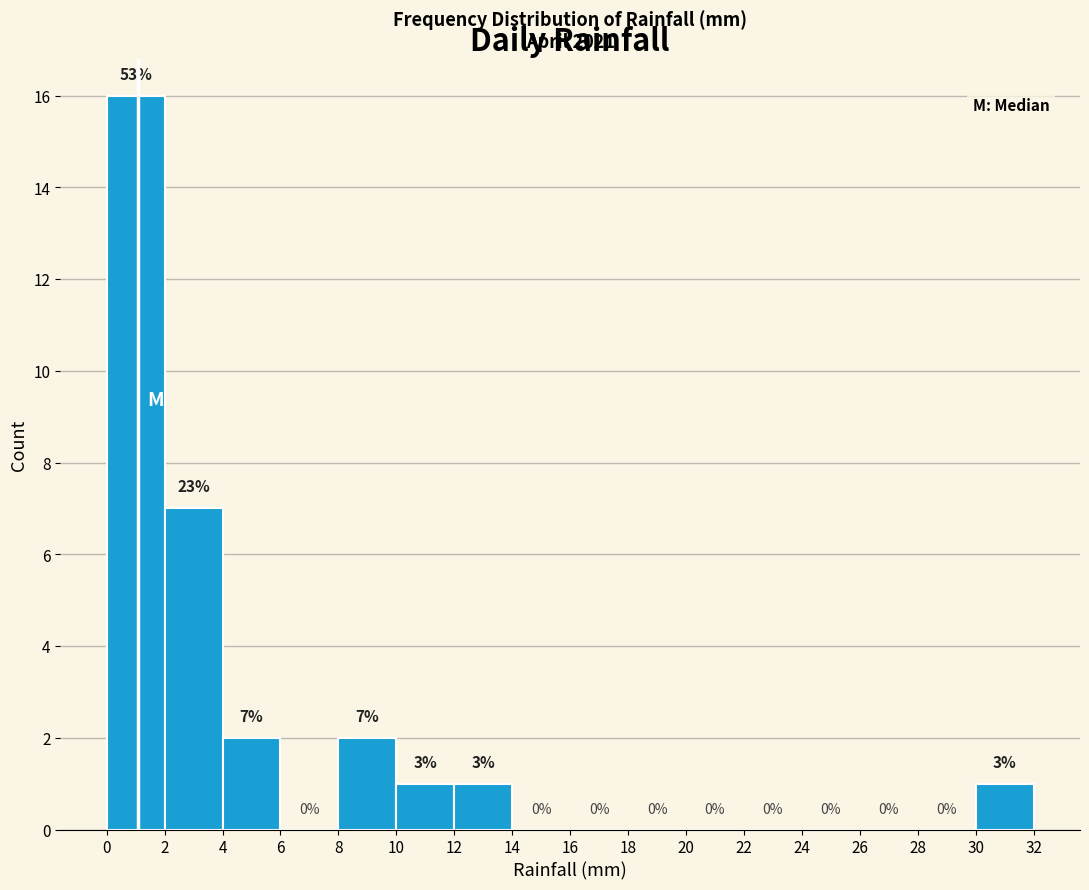

Which range on the x-axis has the tallest bar?

0 to 2